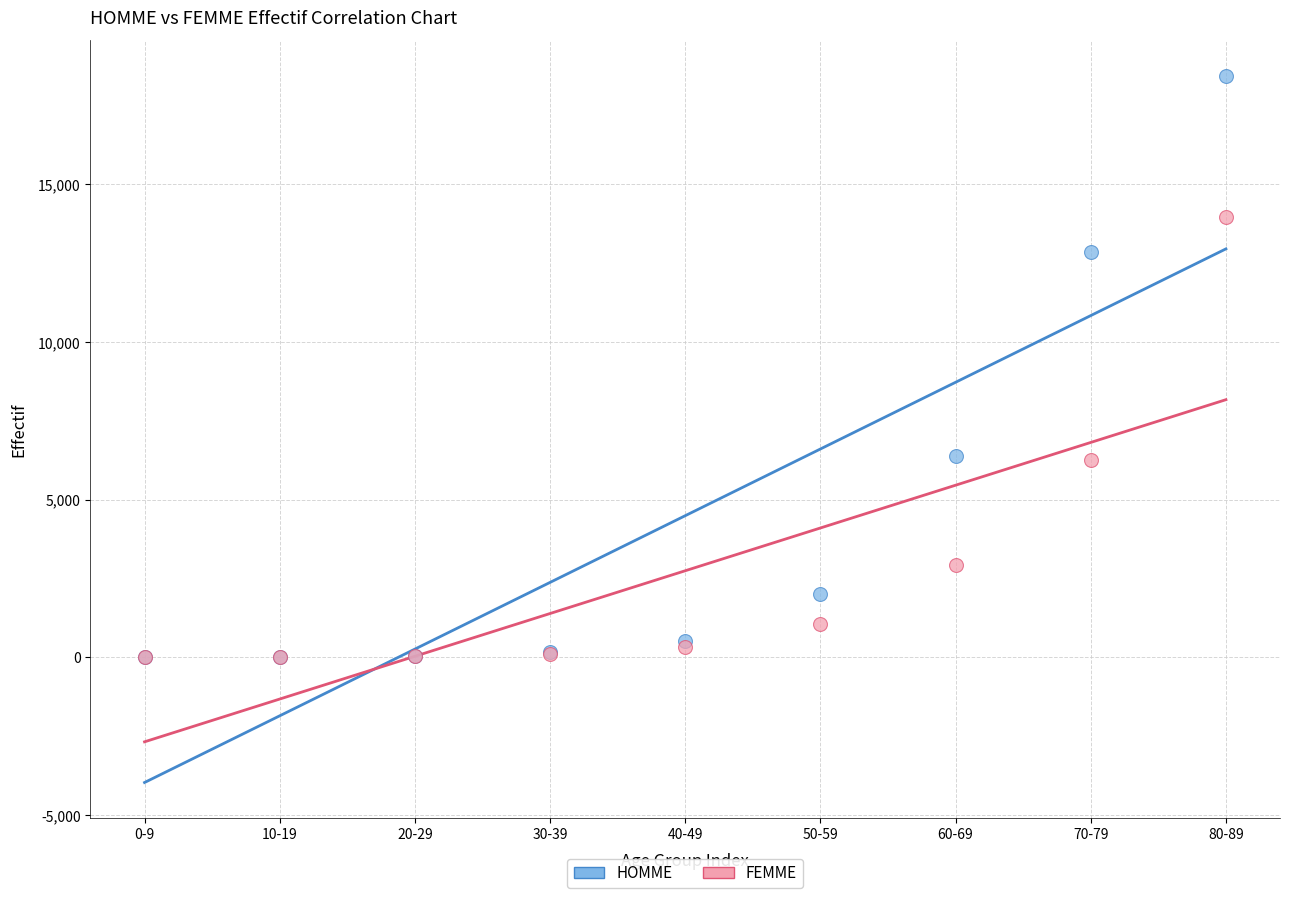

What are all the series names shown in the legend?

HOMME, FEMME